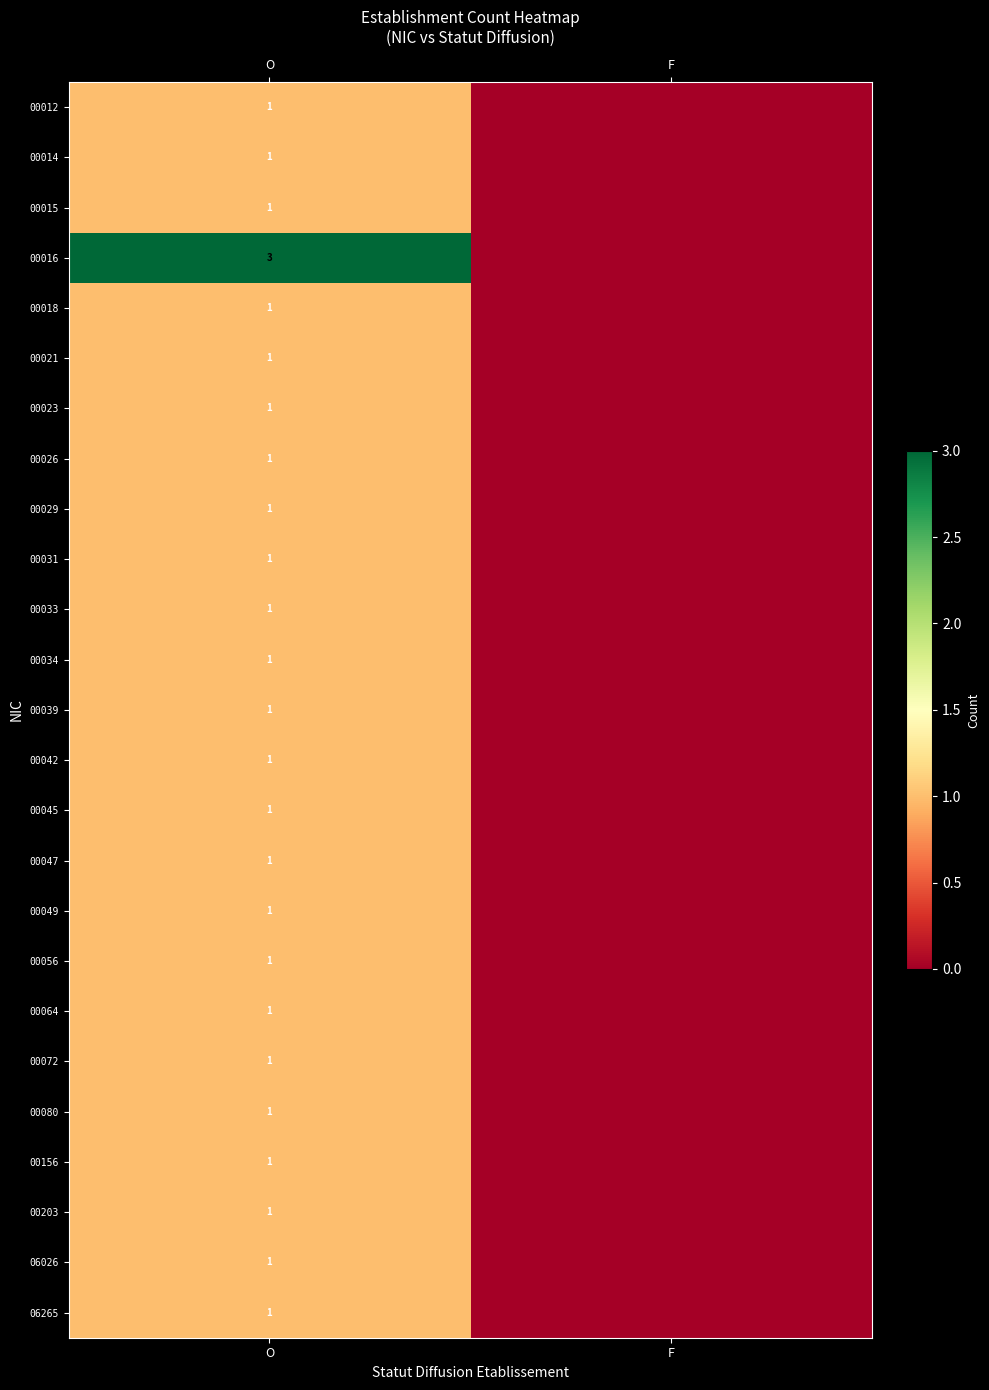

Is it true that 00056 equals 1 at O?

True